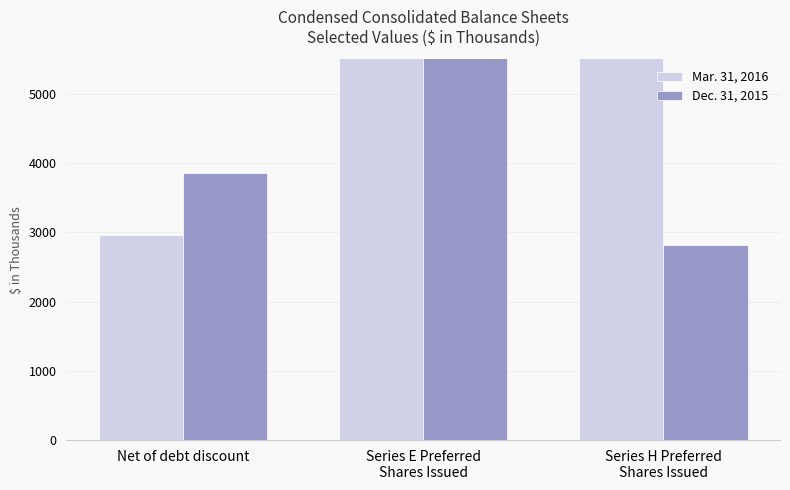

What is the difference between the maximum and minimum values in the Dec. 31, 2015 series?

6950